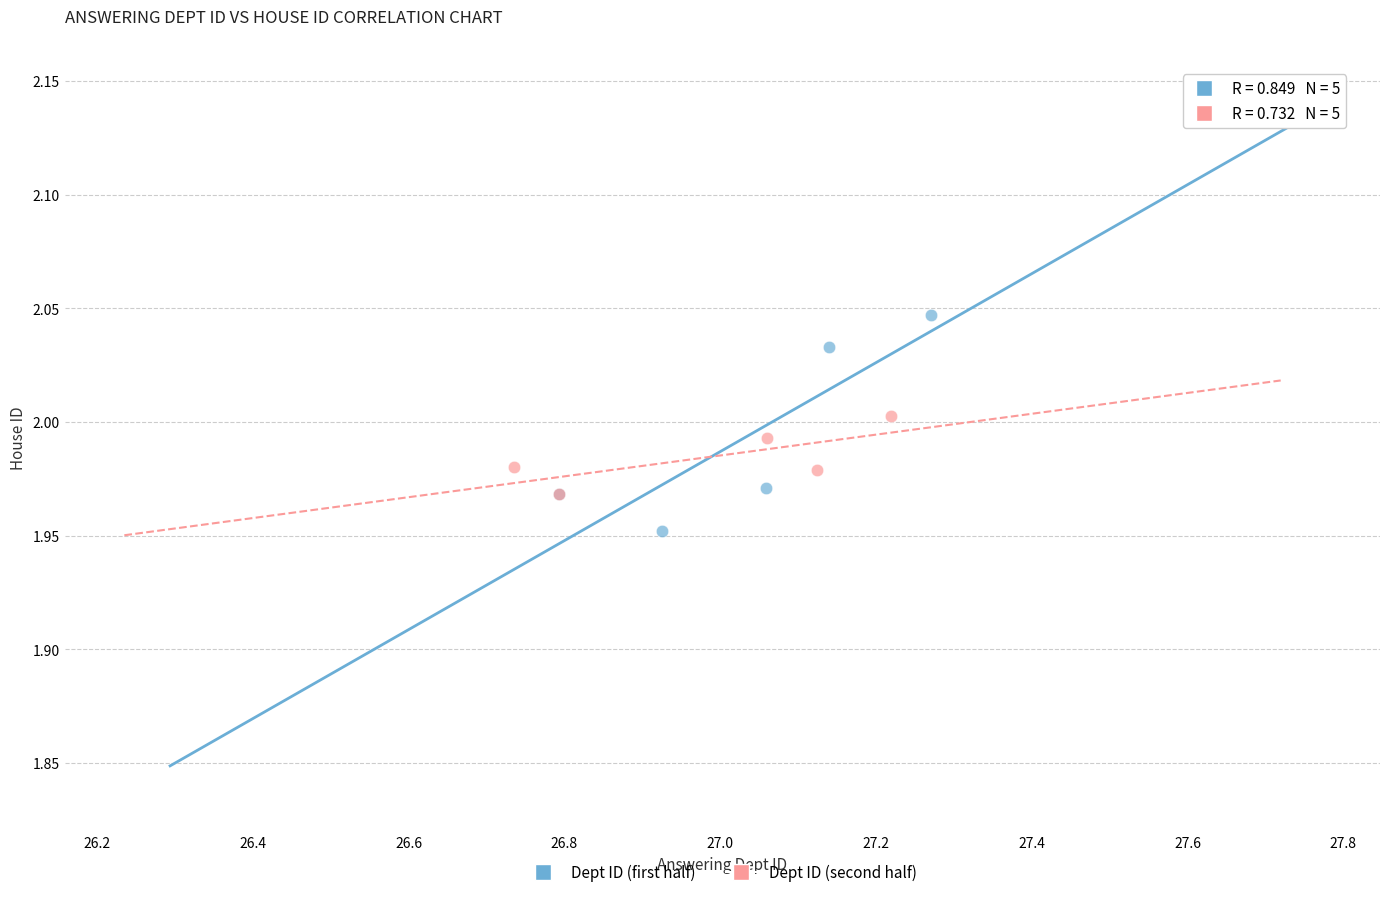

Which series has the widest spread of Y values?

Dept ID (first half)